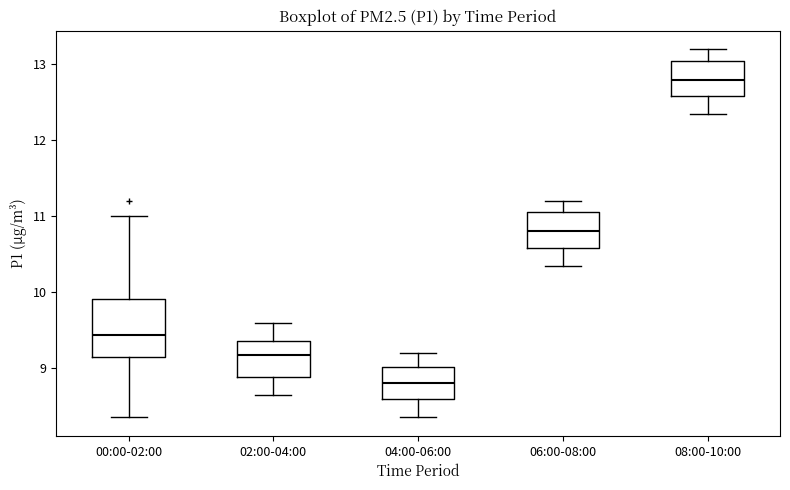

Which box has the lowest median line?

04:00-06:00